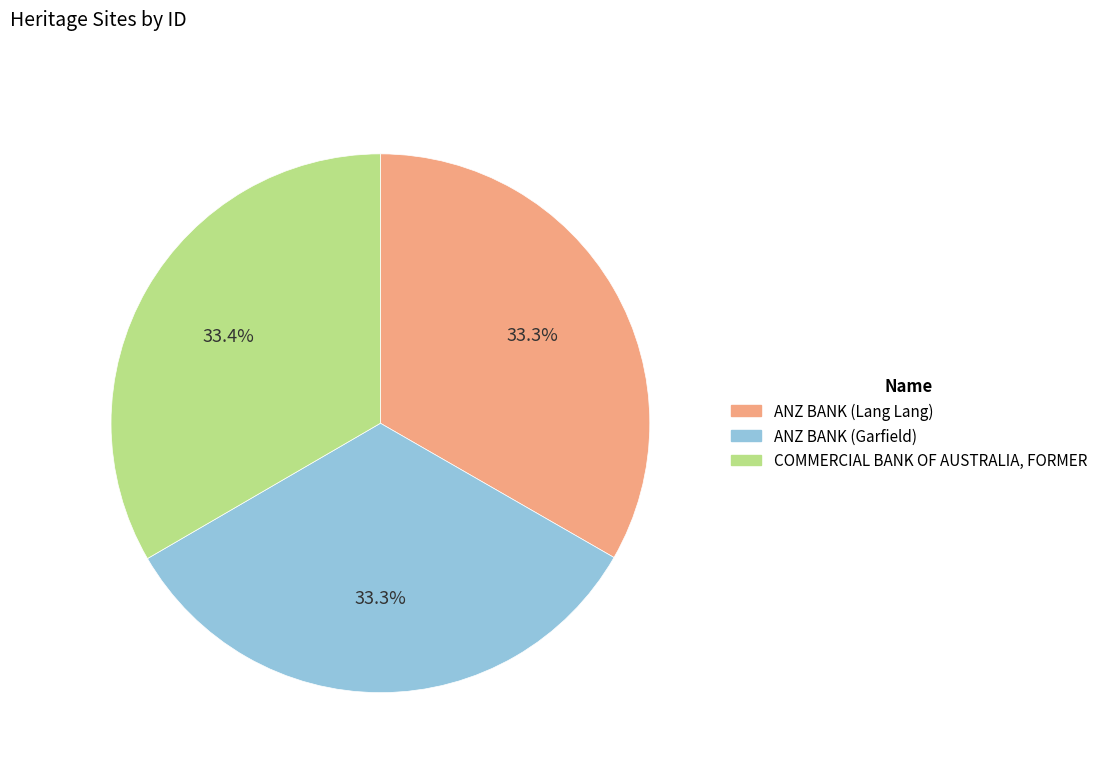

Is the sum of ANZ BANK (Lang Lang) and ANZ BANK (Garfield) greater than half?

Yes